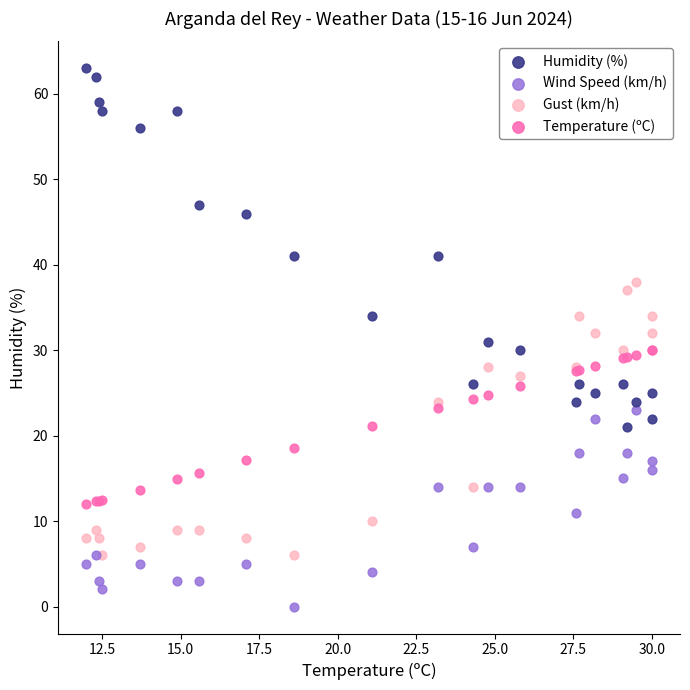

Which series has the widest spread of Y values?

Humidity (%)